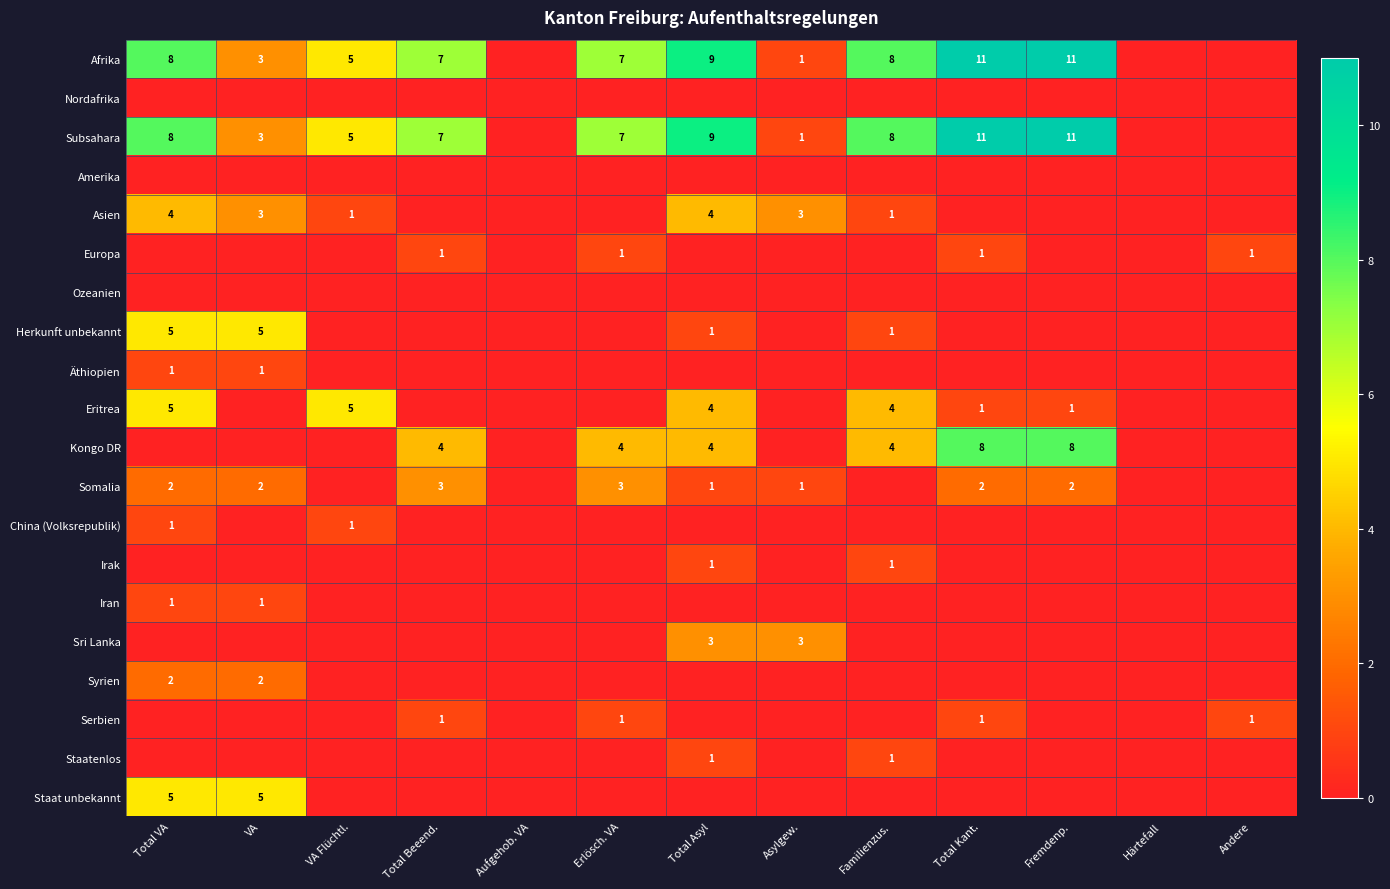

Is it true that Eritrea equals 0 at Total Kant.?

False